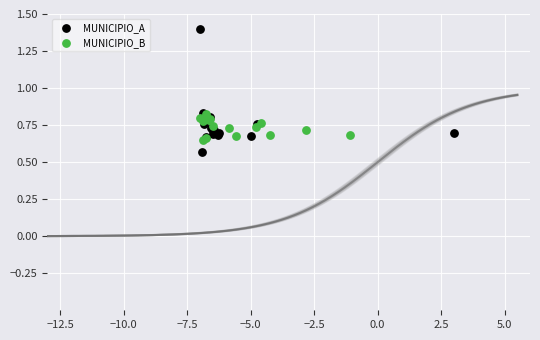

Which series contains the highest Y value?

MUNICIPIO_A